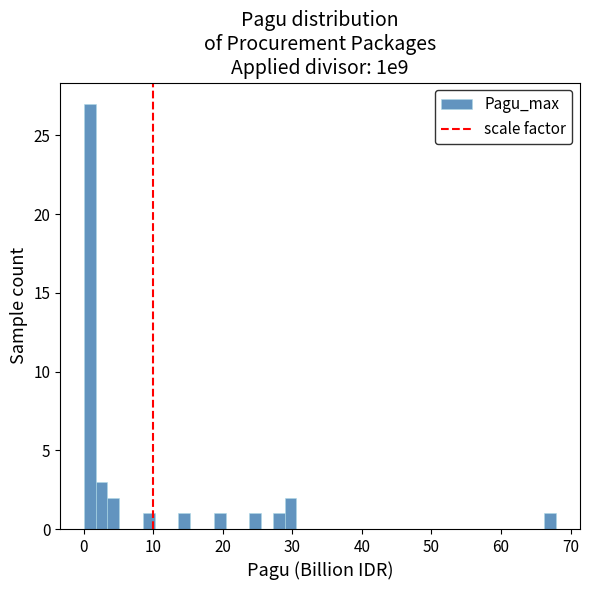

Read against the x-axis, roughly where is the centre of the tallest bar?

1